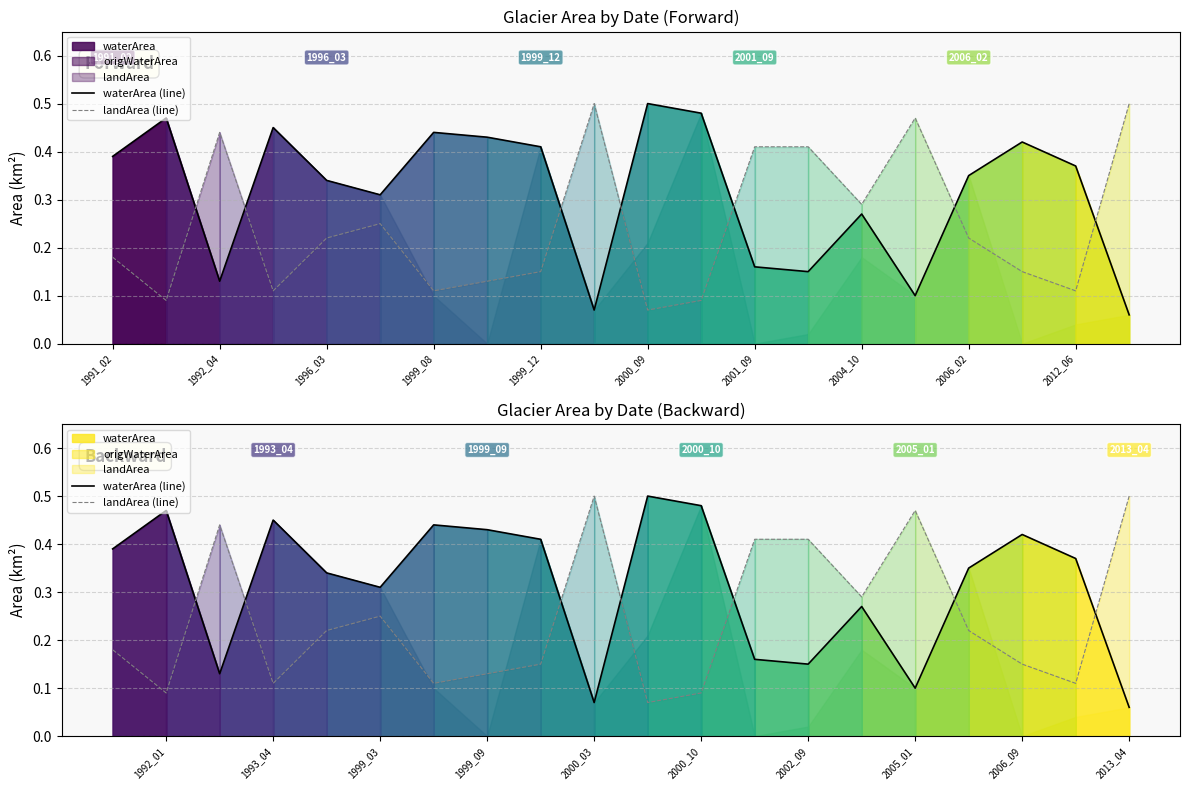

Which series has the widest spread of values?

waterArea (line)